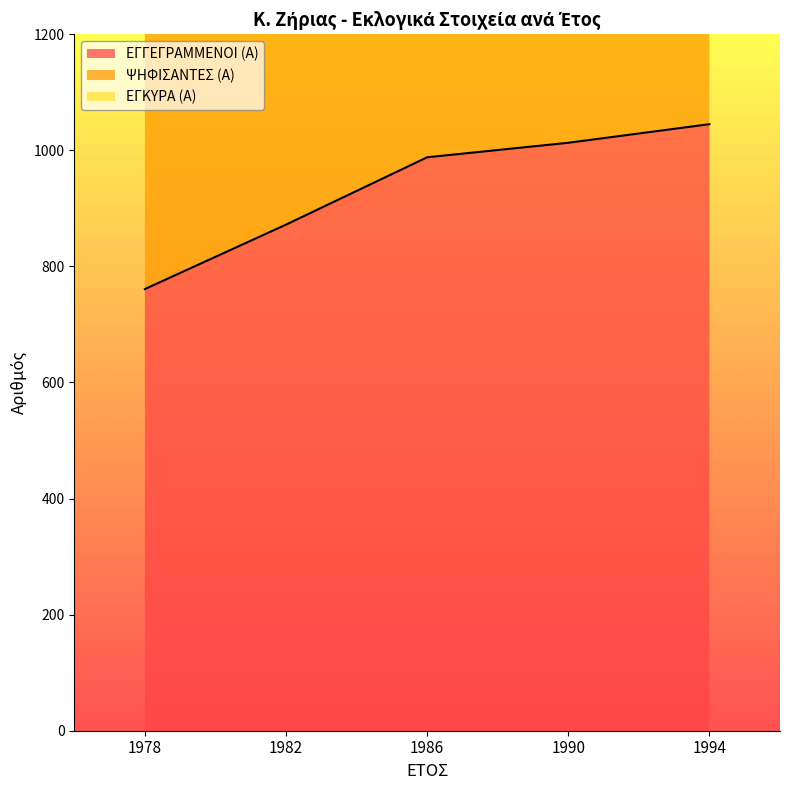

What is the highest value of the ΨΗΦΙΣΑΝΤΕΣ (Α) series?

2805